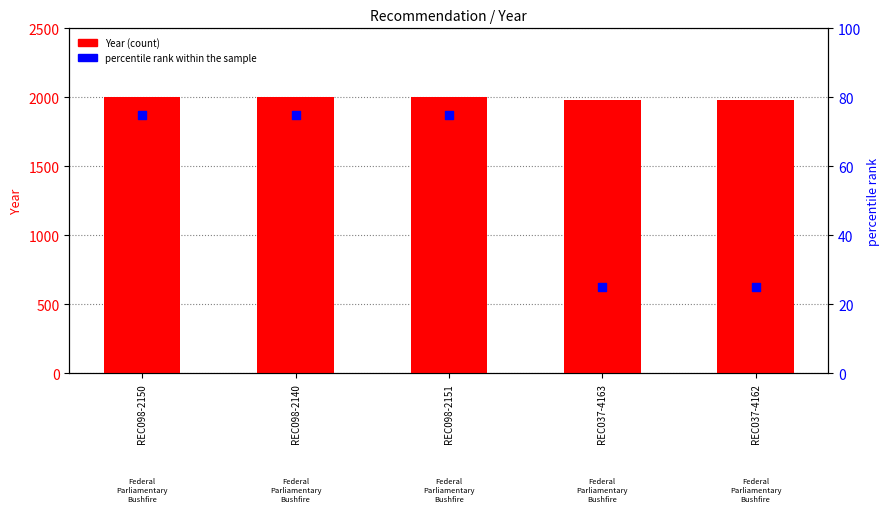

Which series reaches the maximum Y coordinate?

Year